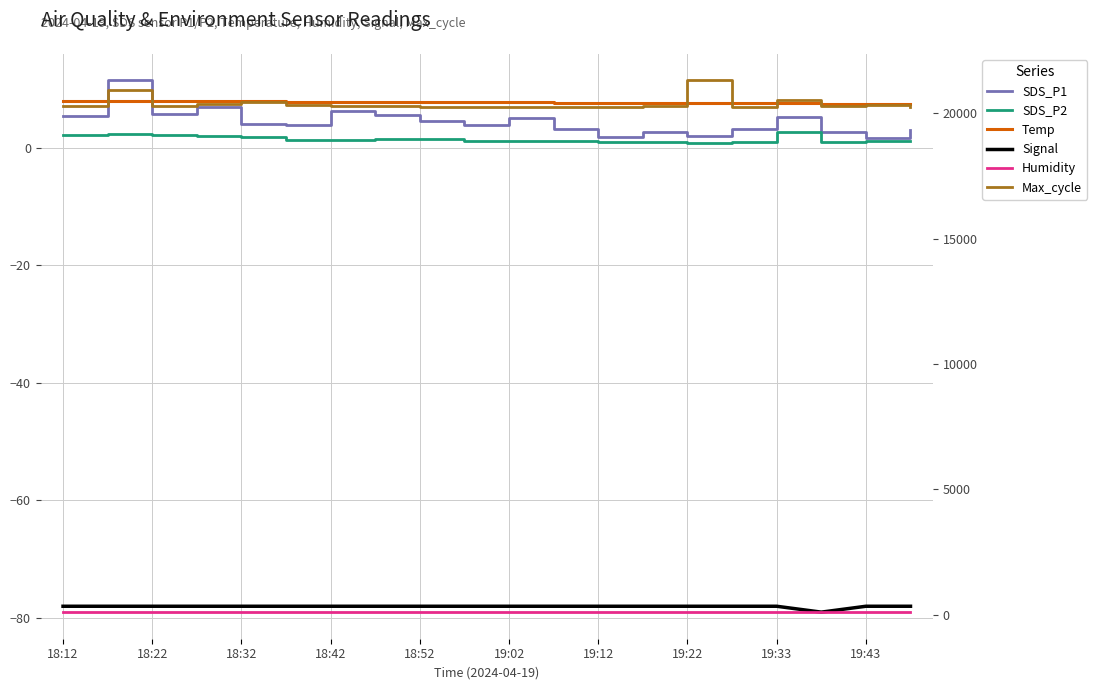

True or false: Max_cycle and SDS_P2 cross at least once.

False